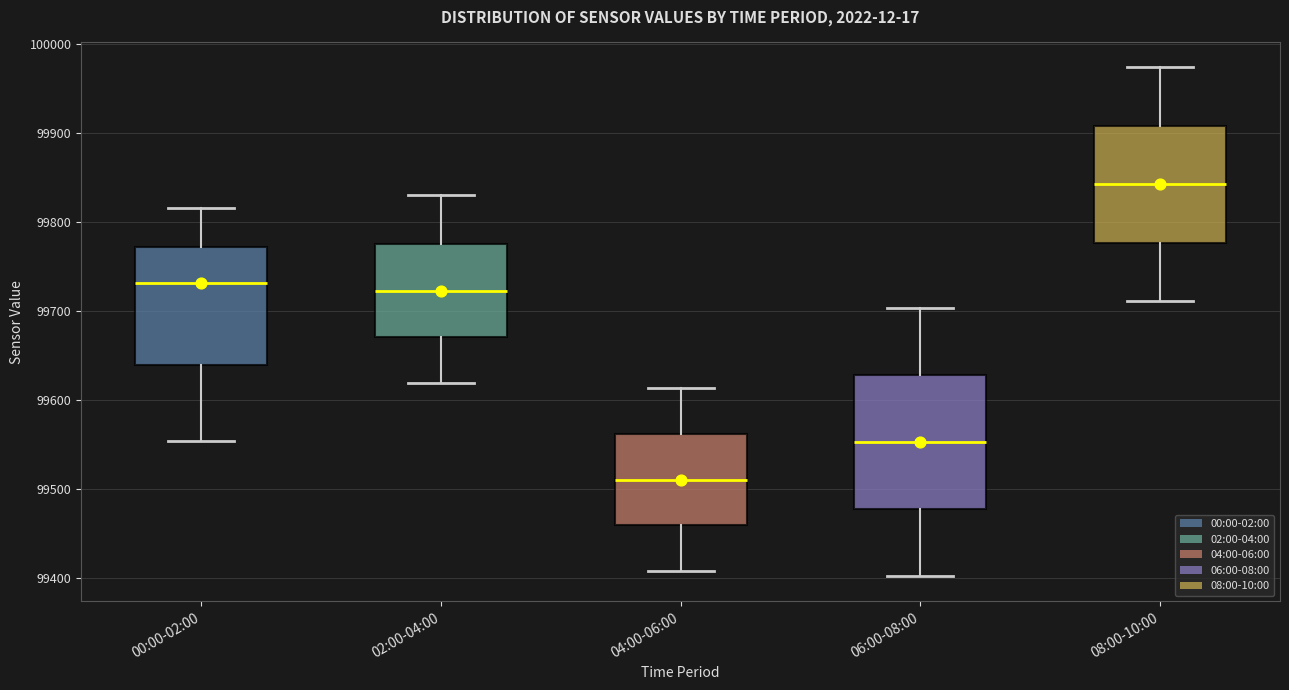

Which box is the tallest, from its lower edge to its upper edge?

06:00-08:00